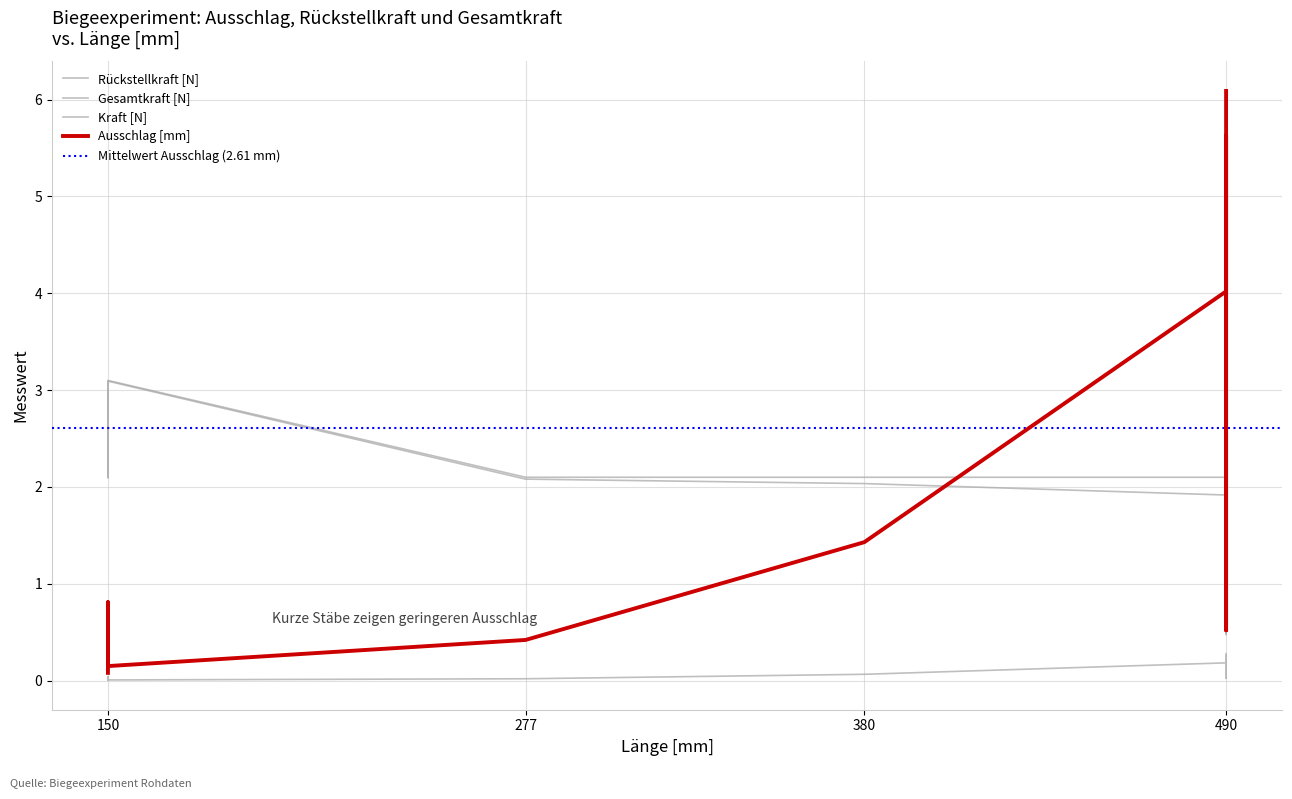

What value does the Rückstellkraft [N] series have at 490?

0.3